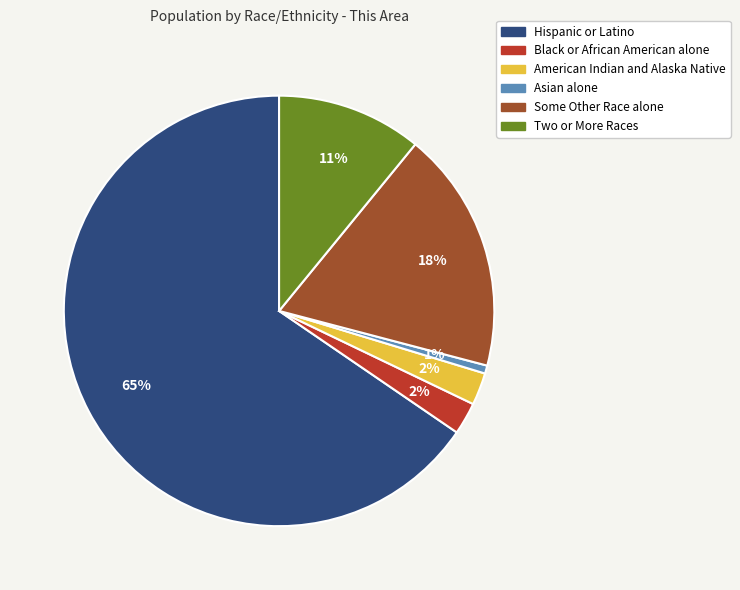

Is there any slice that represents more than half of the pie?

Yes